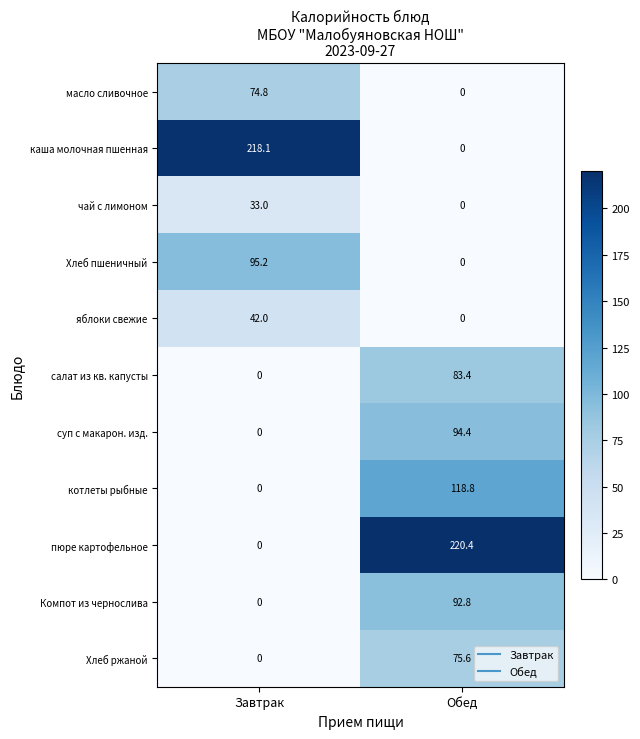

Which series has the largest total across all categories?

пюре картофельное